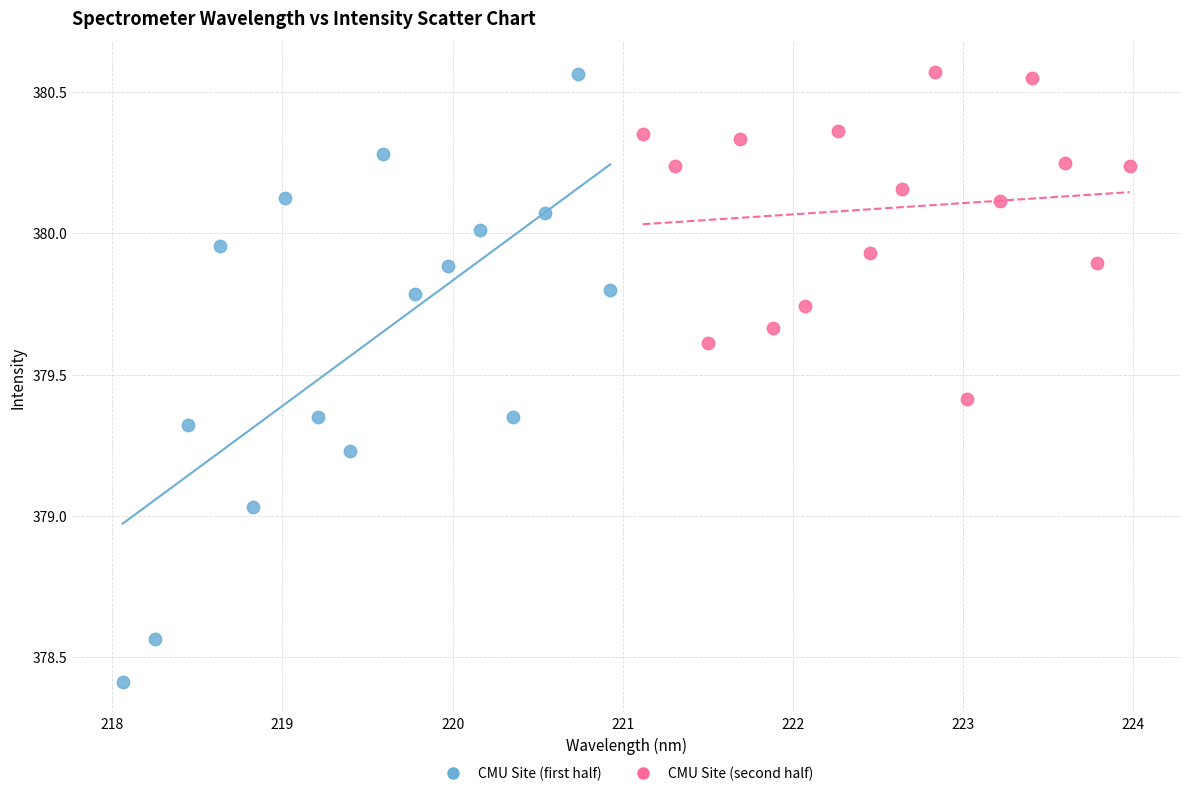

Which series reaches the minimum Y coordinate?

CMU Site (first half)